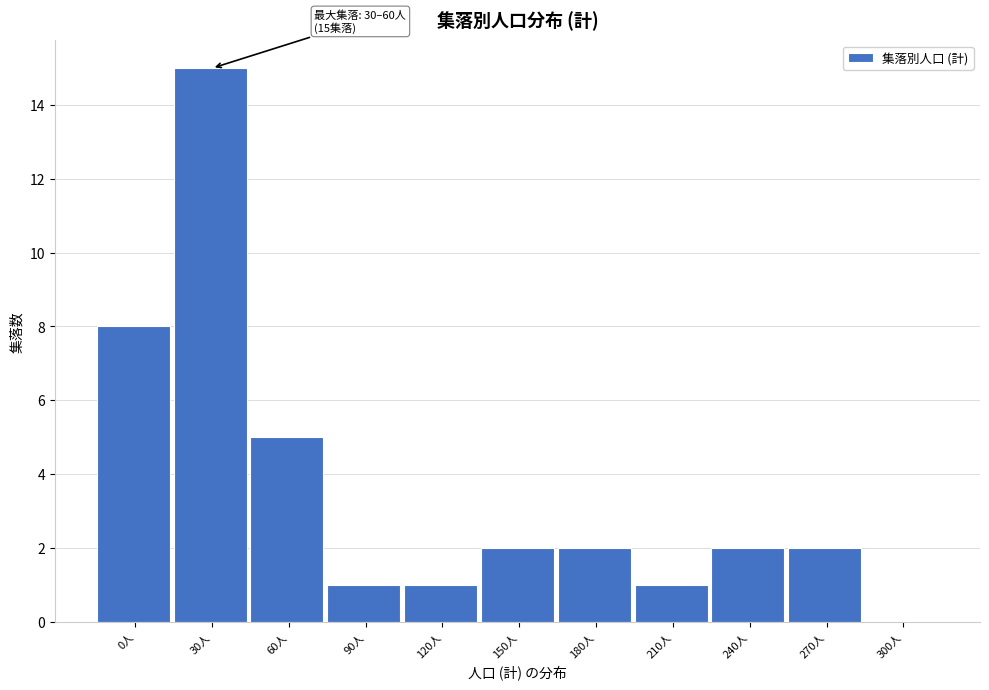

Reading left to right, what are all the values shown in this chart?

0人=8	30人=15	60人=5	90人=1	120人=1	150人=2	180人=2	210人=1	240人=2	270人=2	300人=0